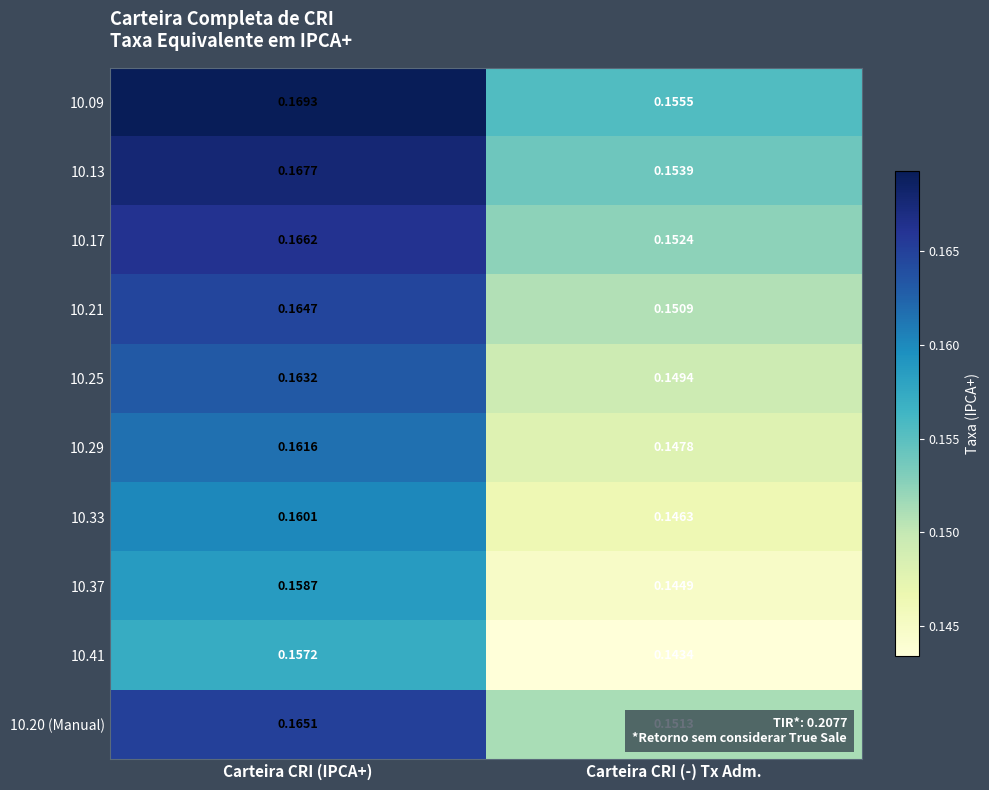

List the labels in order of 10.37 value, largest first.

Carteira CRI (IPCA+), Carteira CRI (-) Tx Adm.